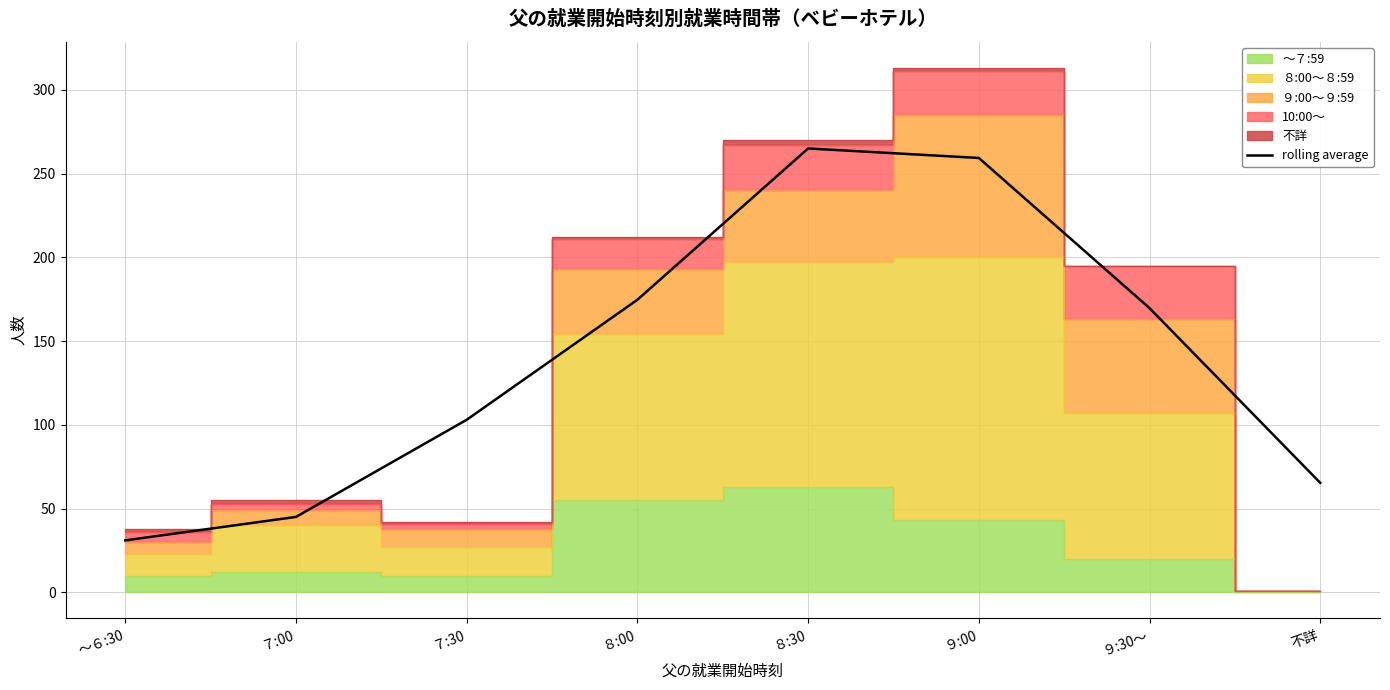

At which category does the data reach its first local peak?

８:30